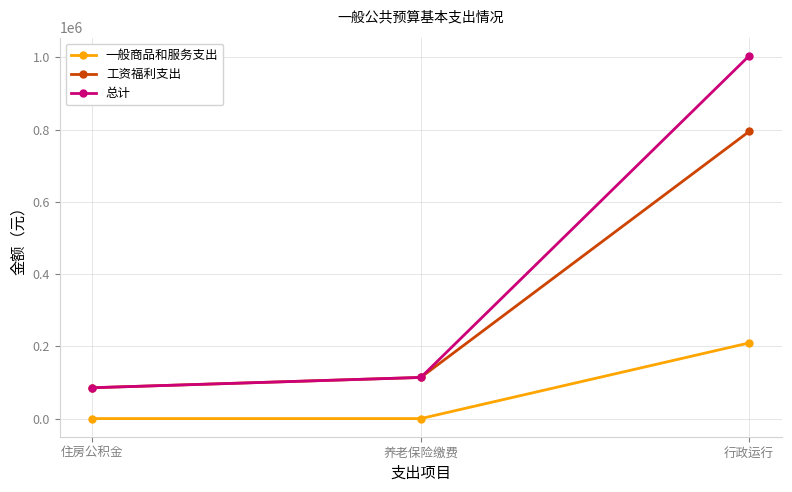

What is the total value across all series at 住房公积金?

170792.2